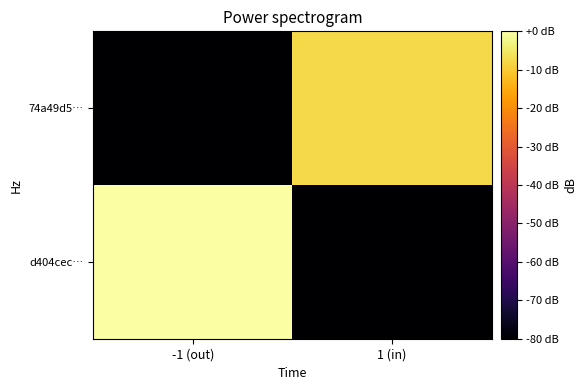

What is the spread (max minus min) of values at -1 (out)?

200.0